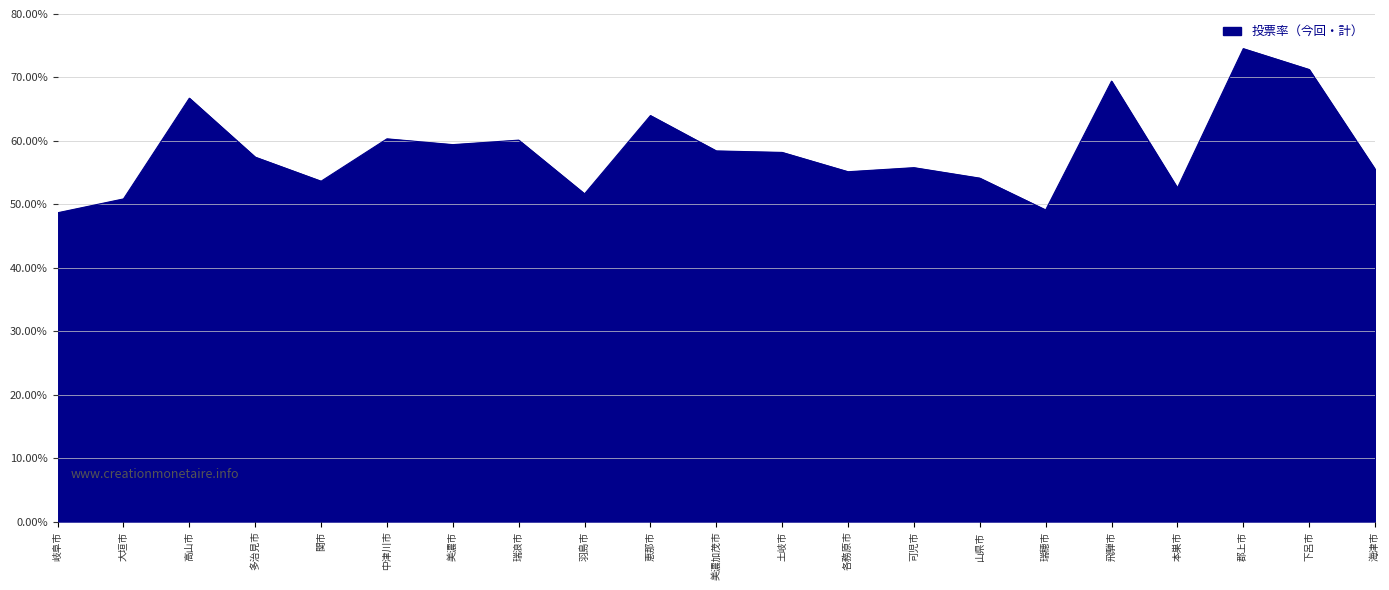

What is the change in value from 美濃加茂市 to 可児市?

-2.6